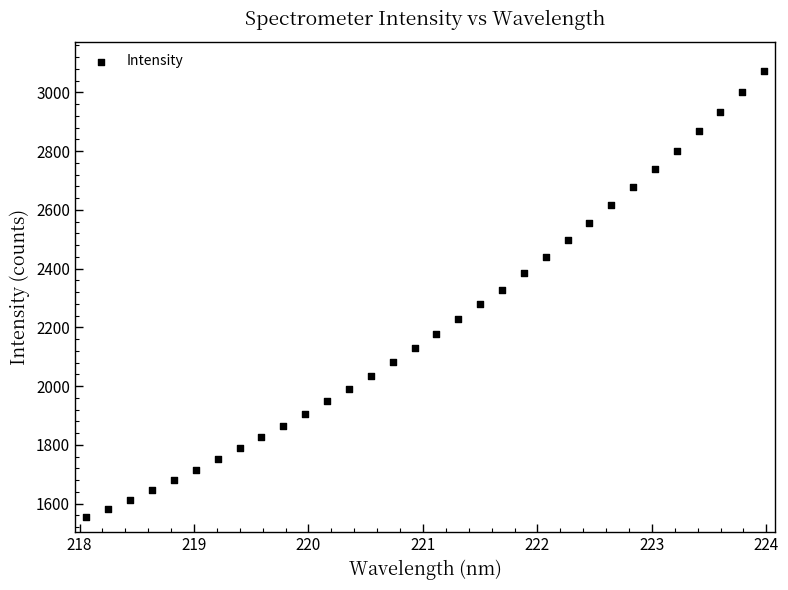

What is the range of Y values (max minus min)?

1519.6